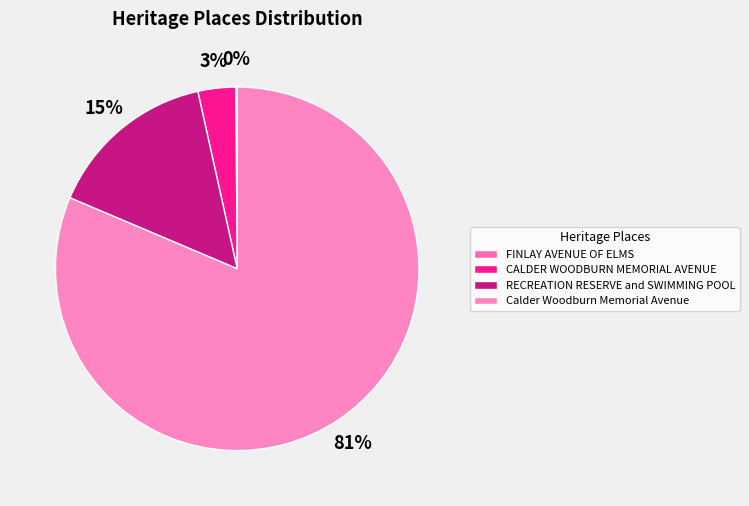

Which slice is the largest?

Calder Woodburn Memorial Avenue